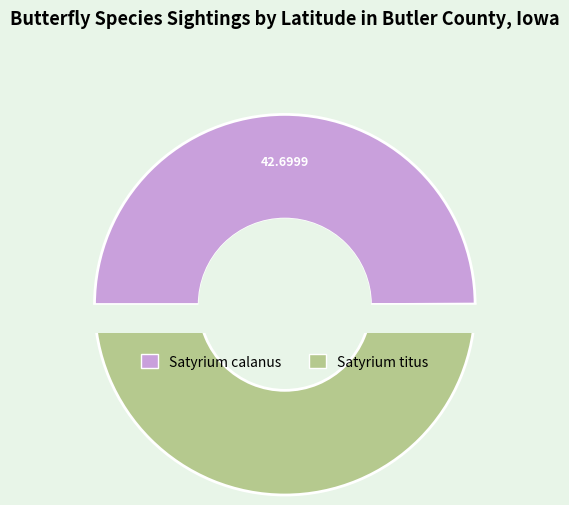

To the nearest percent, what percentage of the pie is Satyrium titus?

50%